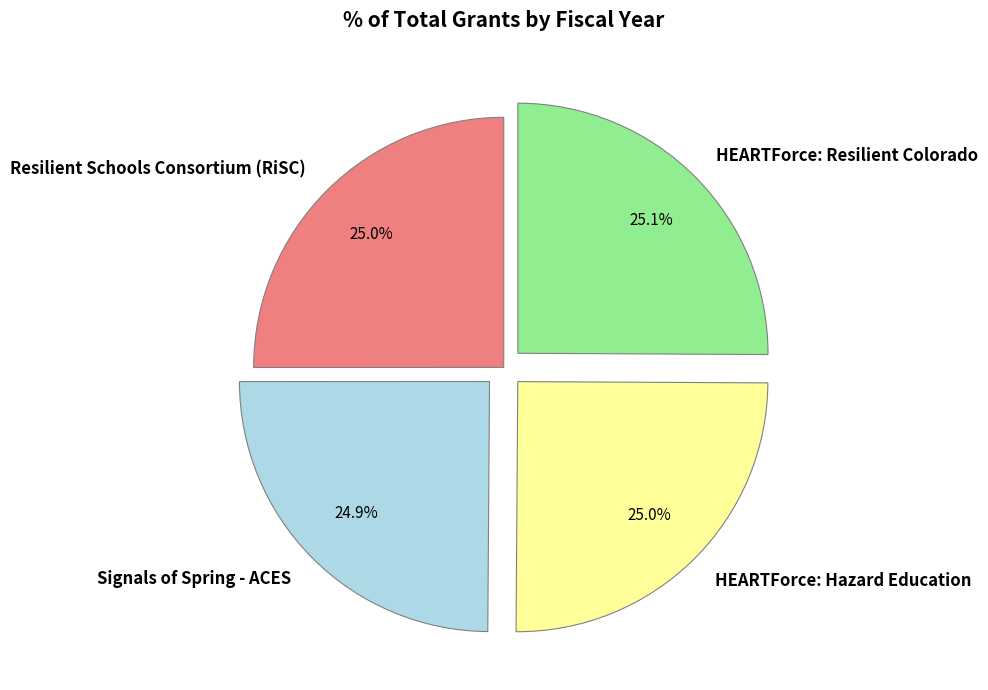

Is it true that HEARTForce: Hazard Education is 39% of the pie?

False